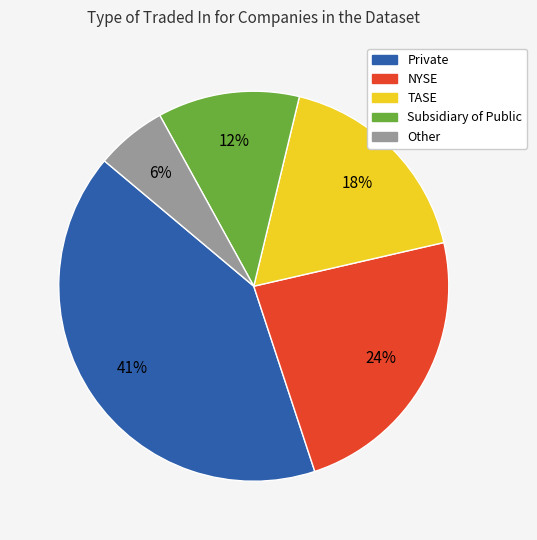

Between Private and NYSE, which is larger?

Private